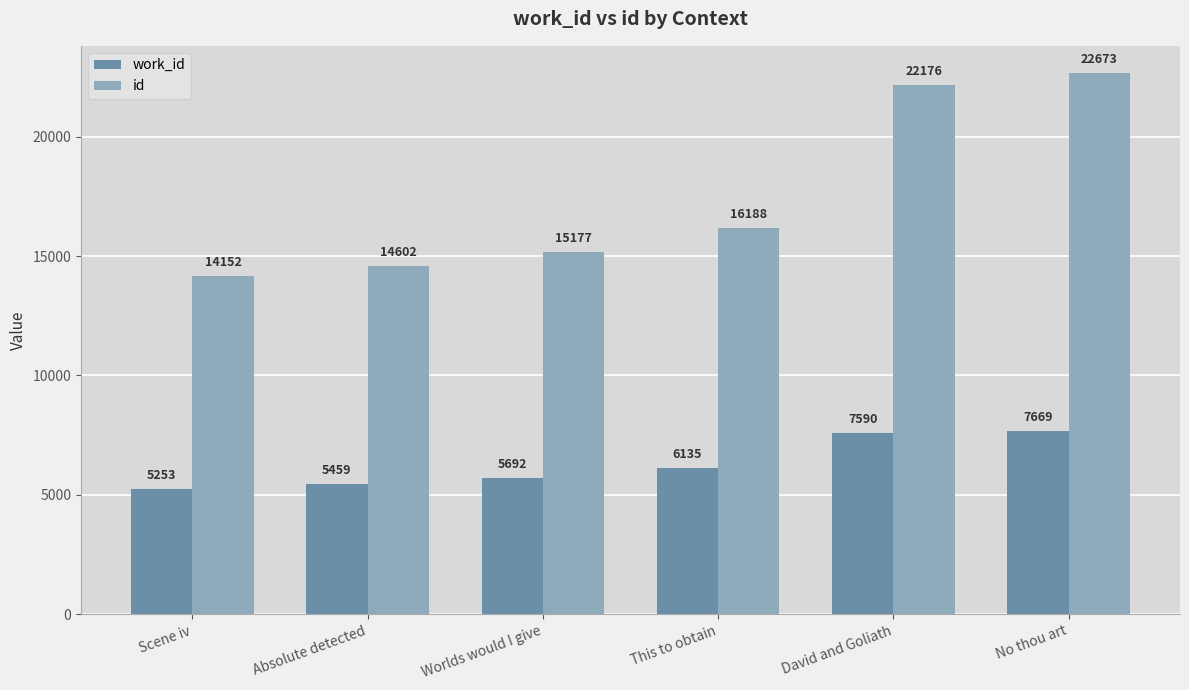

At David and Goliath, list the series in order from largest to smallest.

id, work_id